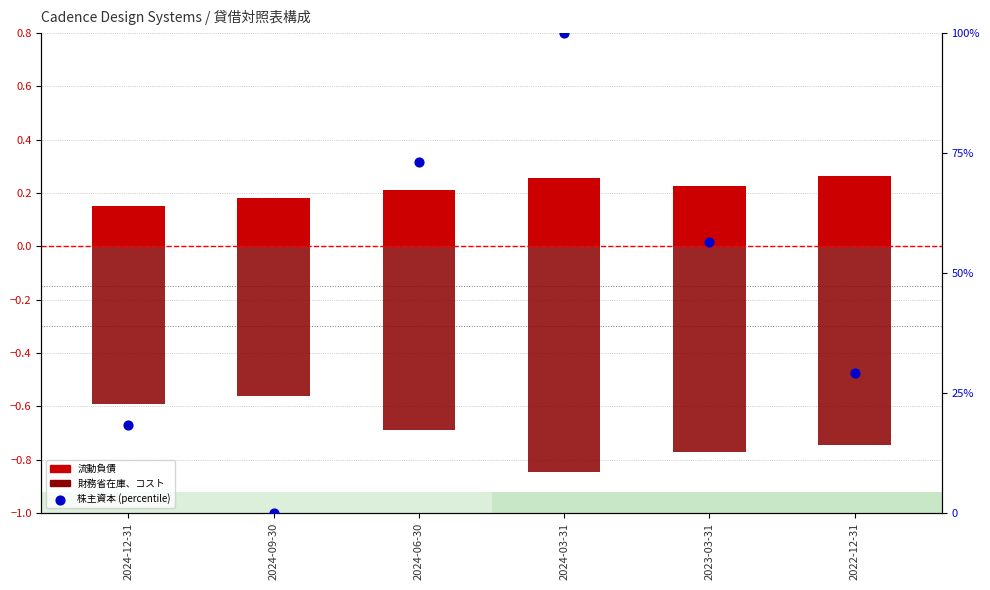

Which series has the largest total across all categories?

株主資本 (percentile rank)